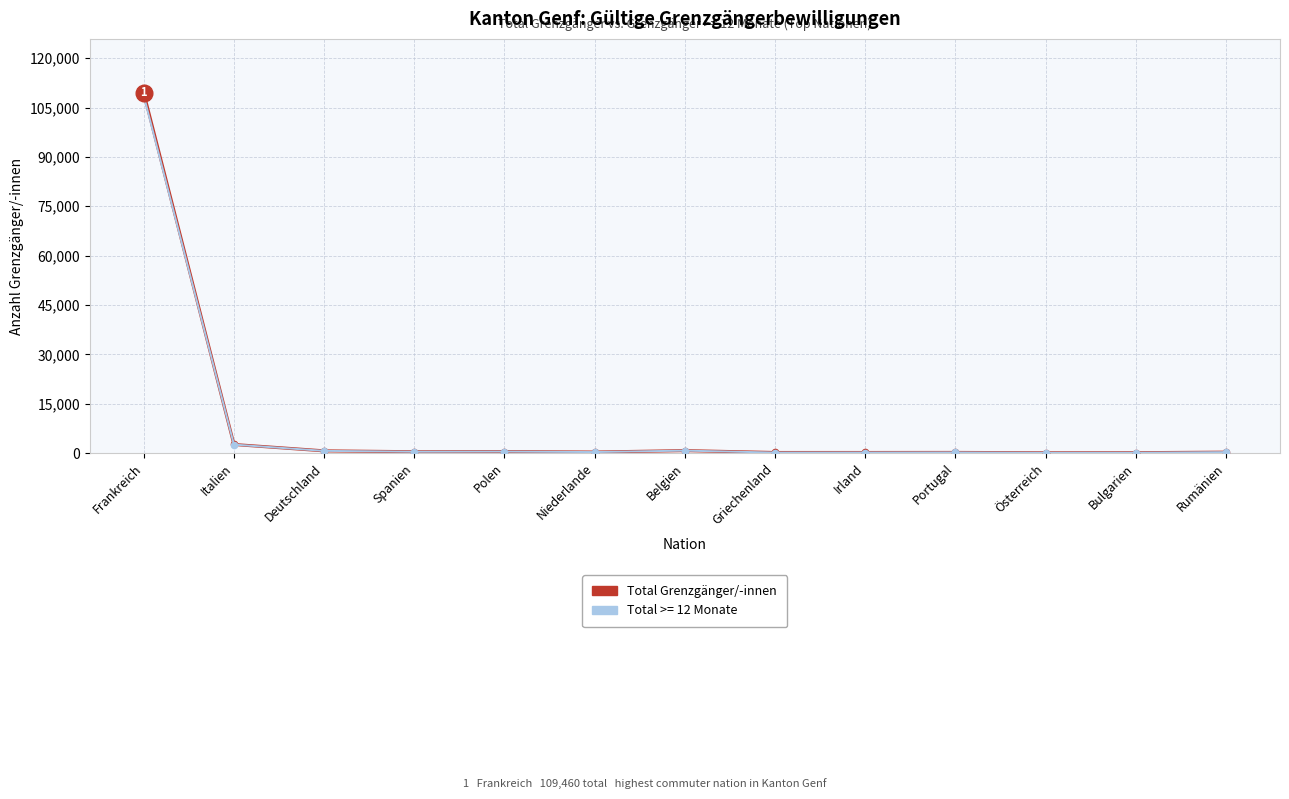

At which category does the chart reach its peak across all series?

Frankreich